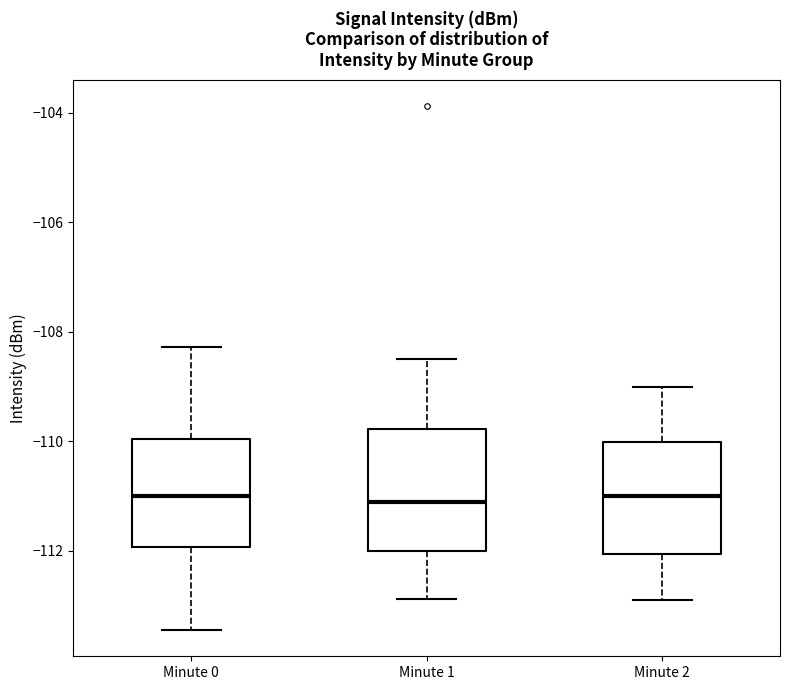

Where is the lower edge of the box for Minute 1 on the y-axis? The values are not printed on the chart, so give them approximately, as read against the axis.

-112.0